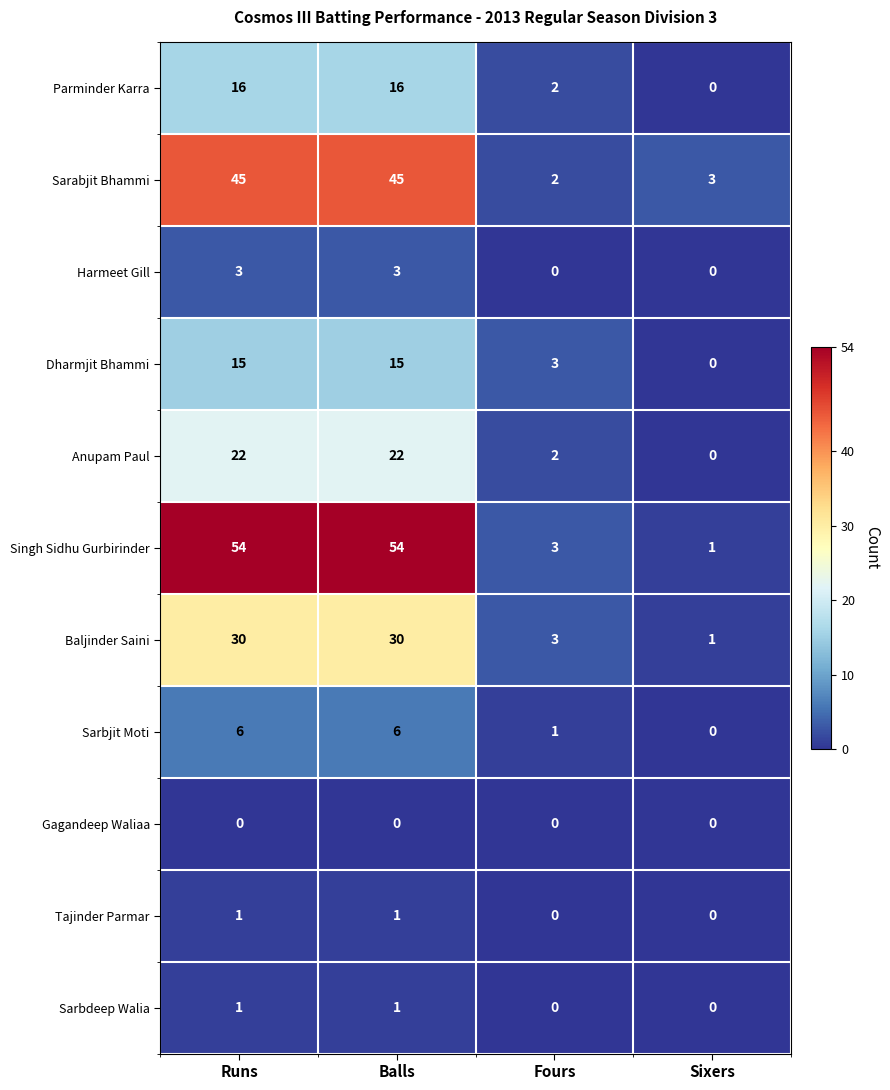

Is it true that Sarbdeep Walia equals 1 at Balls?

True